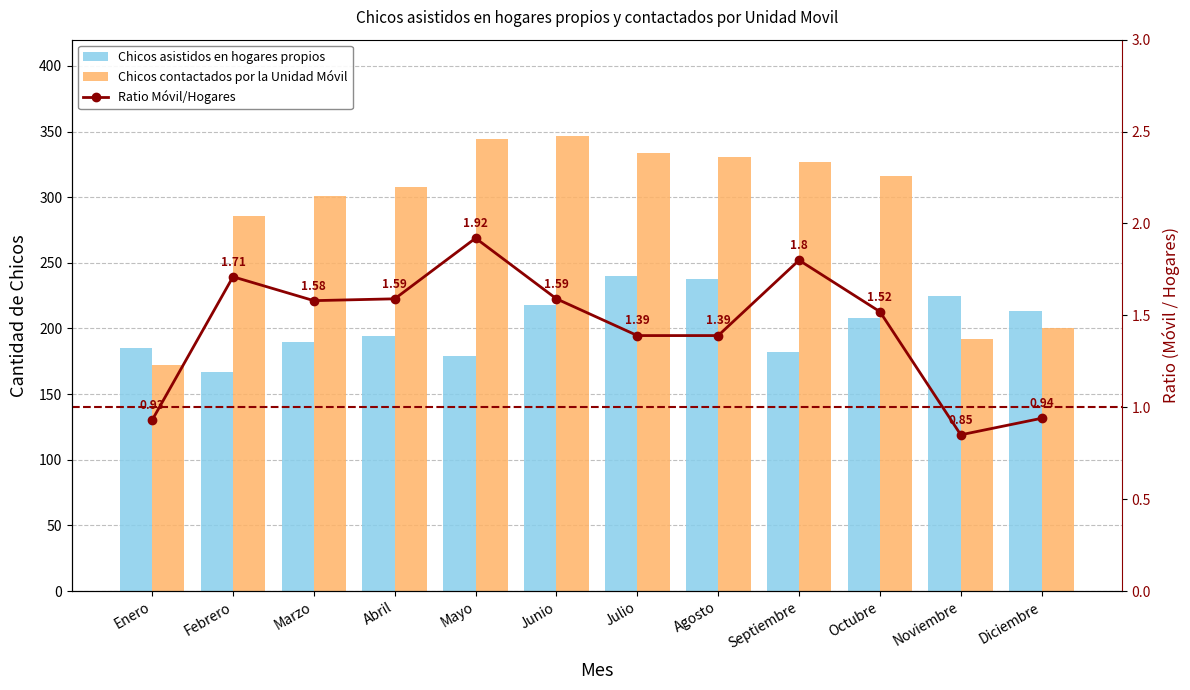

Where is Chicos contactados por la Unidad Movil nearest to the value 259?

Febrero